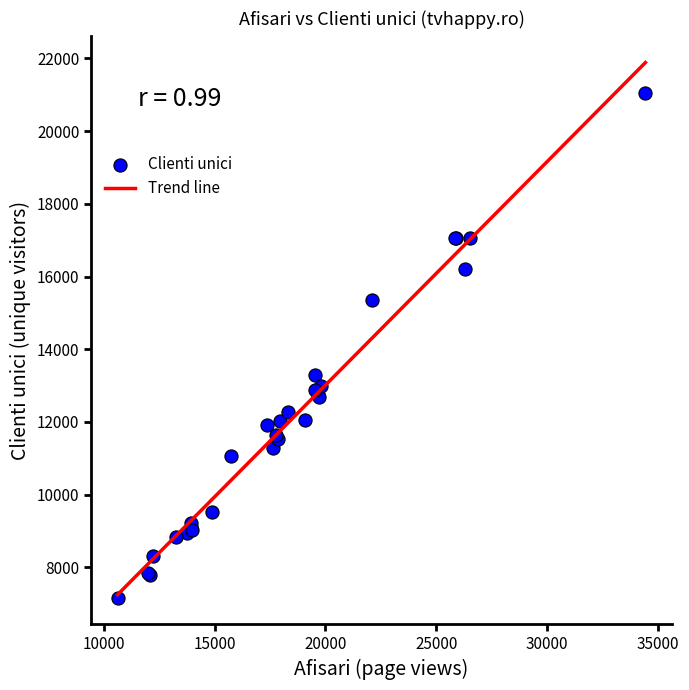

What Y value in the scatter plot is closest to 14105?

13285